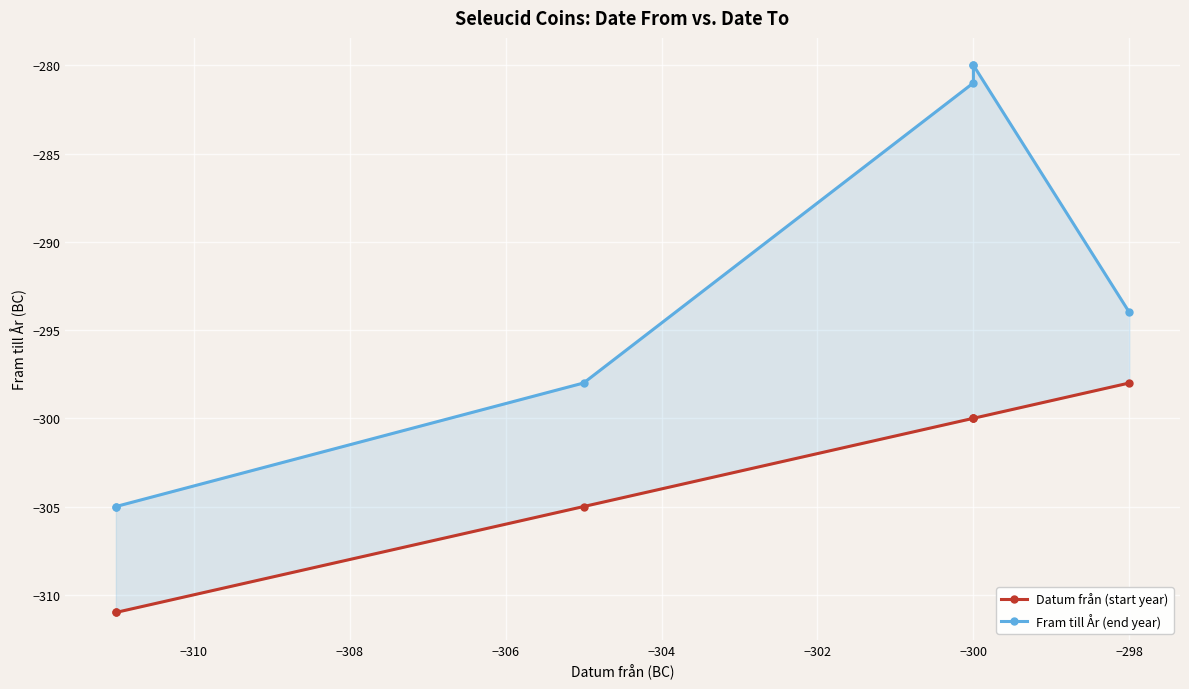

True or false: Datum från (start year) has more than 2 interior local peaks.

False